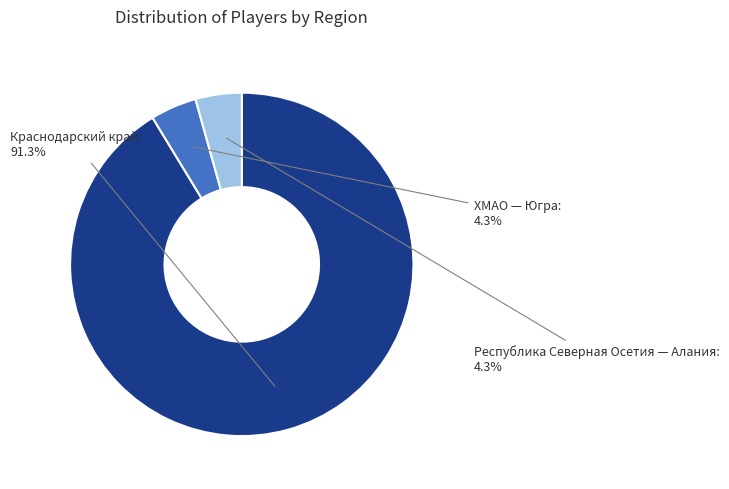

To the nearest percent, what is the difference between the largest and smallest slice percentages?

87%